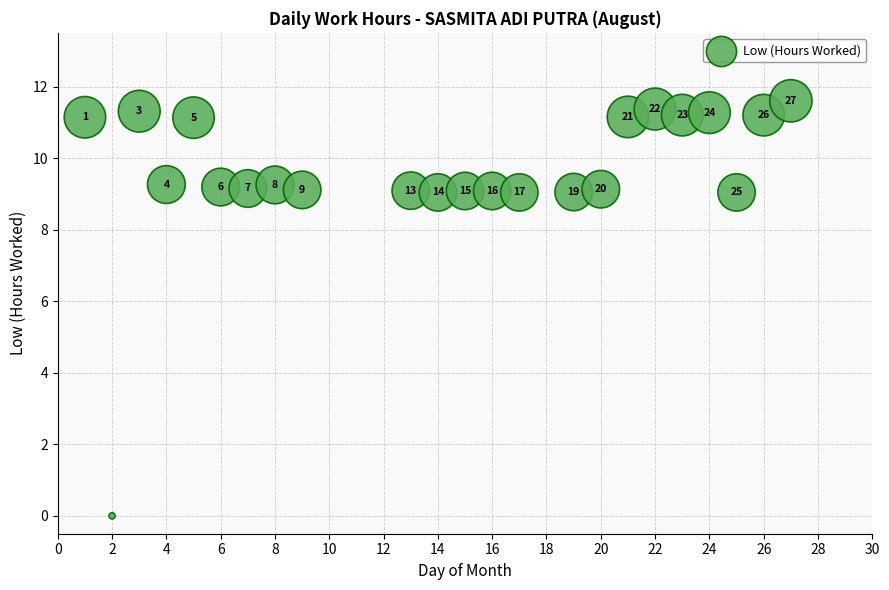

What is the range of Y values (max minus min)?

11.6